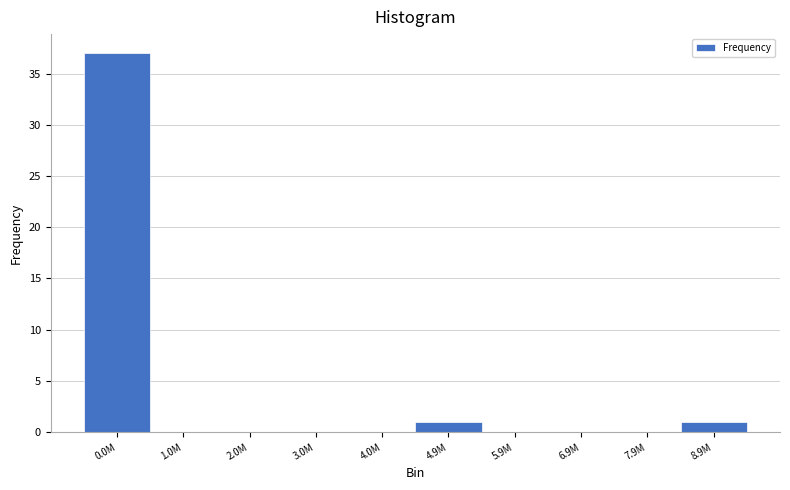

Reading left to right, transcribe all the data shown in this chart.

0.0M=37	1.0M=0	2.0M=0	3.0M=0	4.0M=0	4.9M=1	5.9M=0	6.9M=0	7.9M=0	8.9M=1